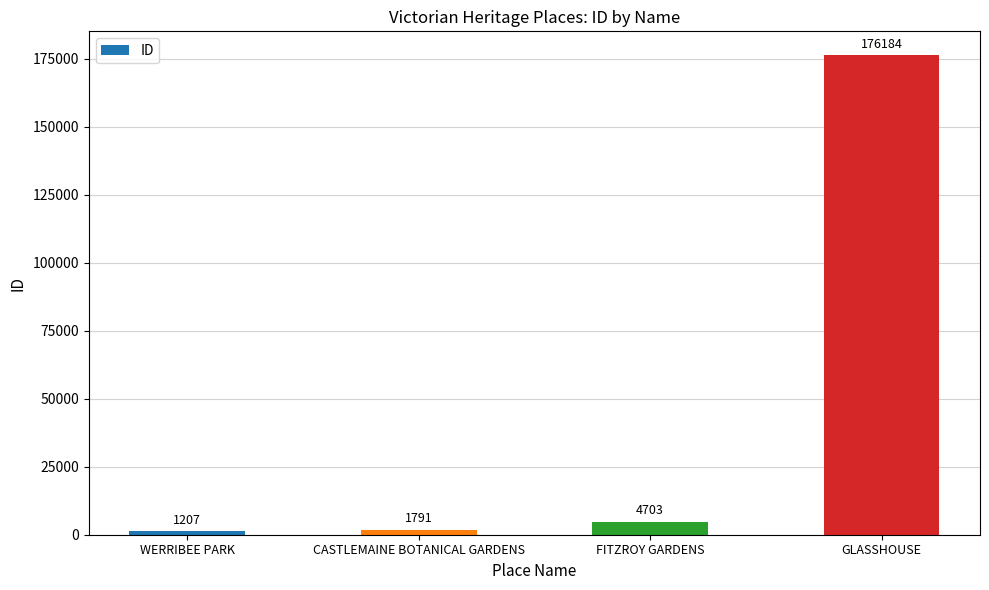

List the labels in order of value, largest first.

GLASSHOUSE, FITZROY GARDENS, CASTLEMAINE BOTANICAL GARDENS, WERRIBEE PARK